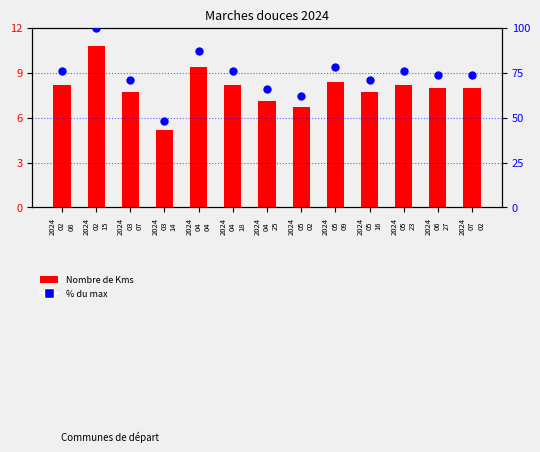

Which series contains the lowest Y value?

Nombre de Kms